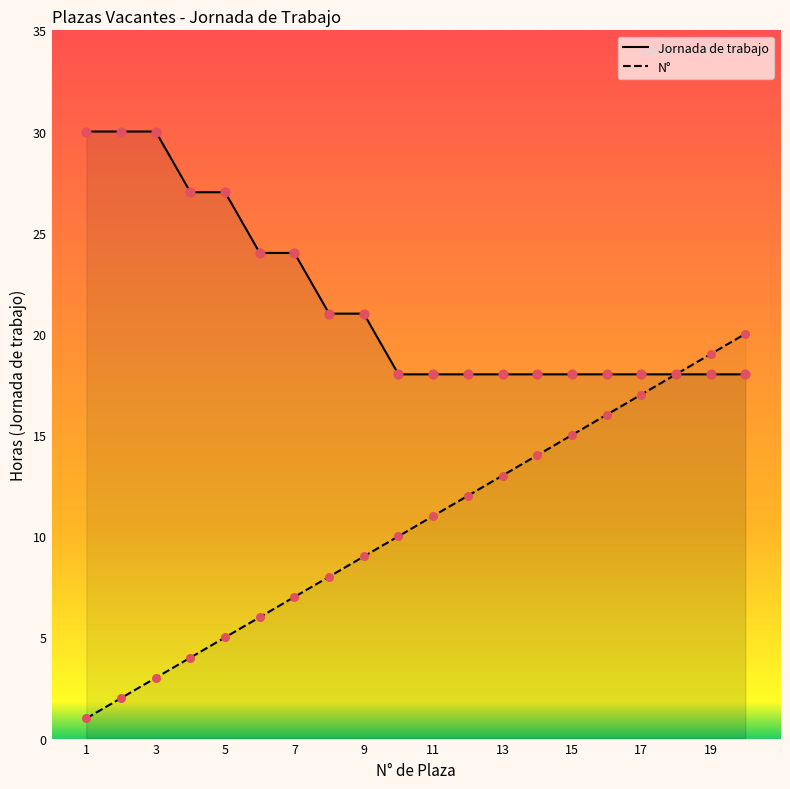

Which series has the largest Y range (max minus min)?

N°